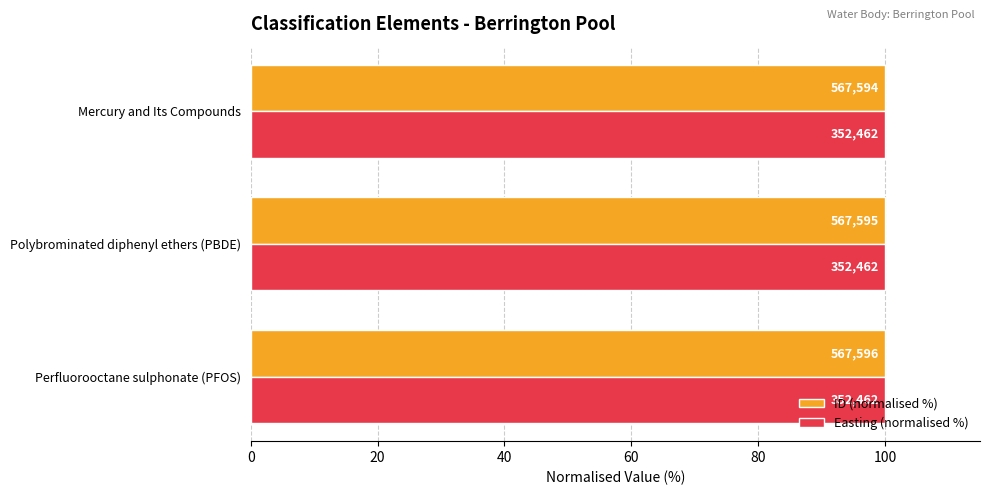

What are all the series names shown in the legend?

ID (normalised %), Easting (normalised %)